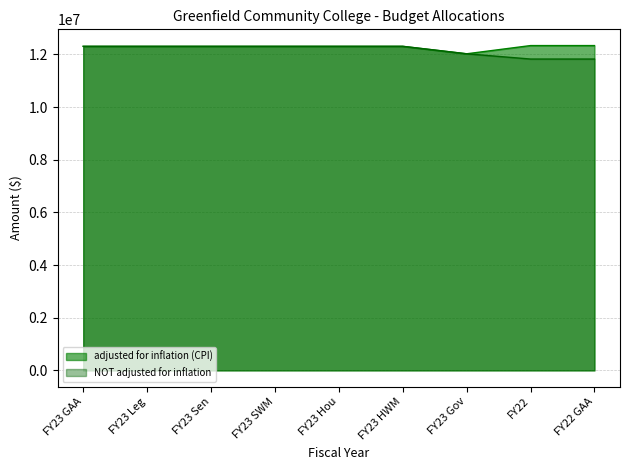

Reading left to right, transcribe all the data shown in this chart.

adjusted for inflation (CPI): 12307497	12307497	12307497	12307497	12307497	12307497	12024066	12336238	12336238
NOT adjusted for inflation: 12307497	12307497	12307497	12307497	12307497	12307497	12024066	11824677	11824677